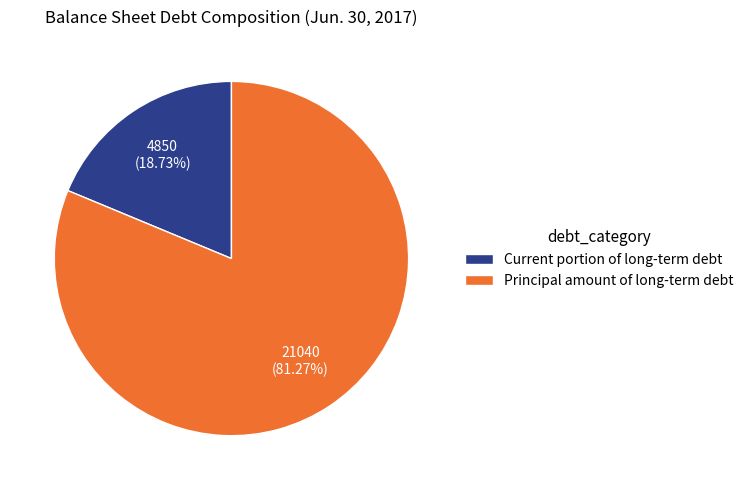

Which slice represents more than half of the pie?

Principal amount of long-term debt